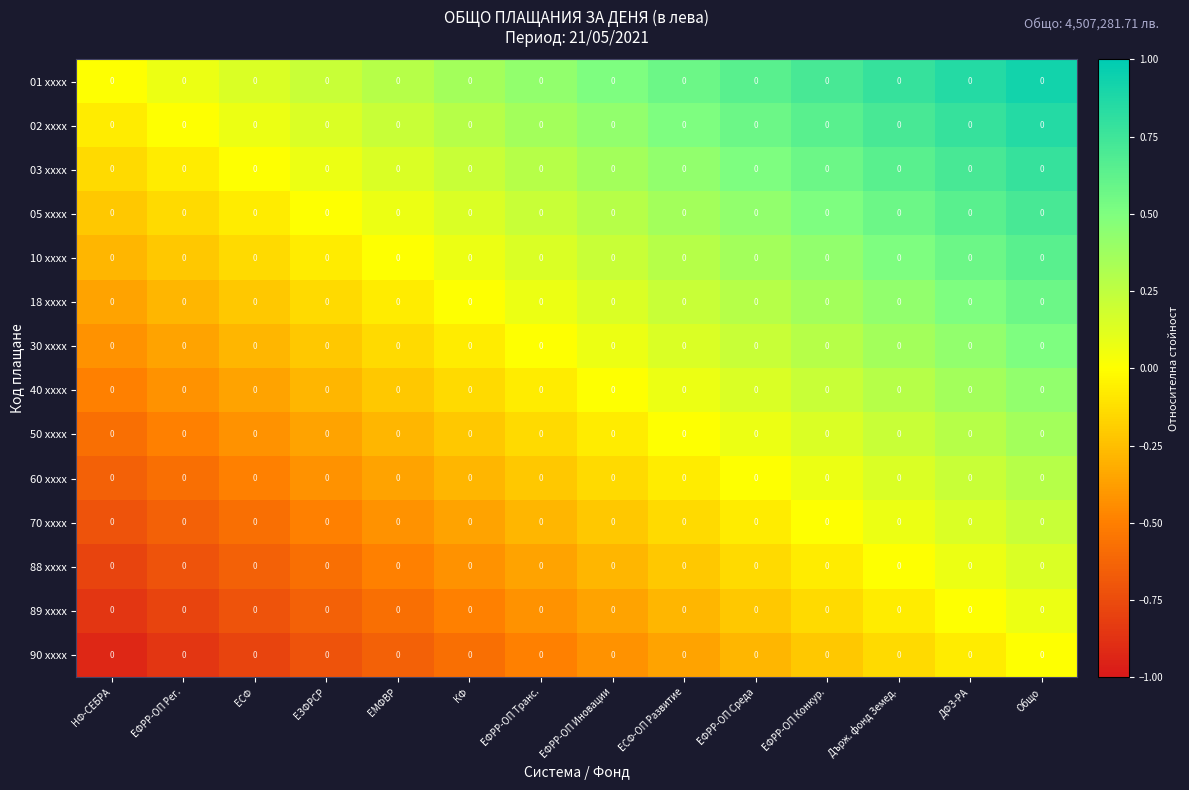

How many values in 18 xxxx are below zero?

5